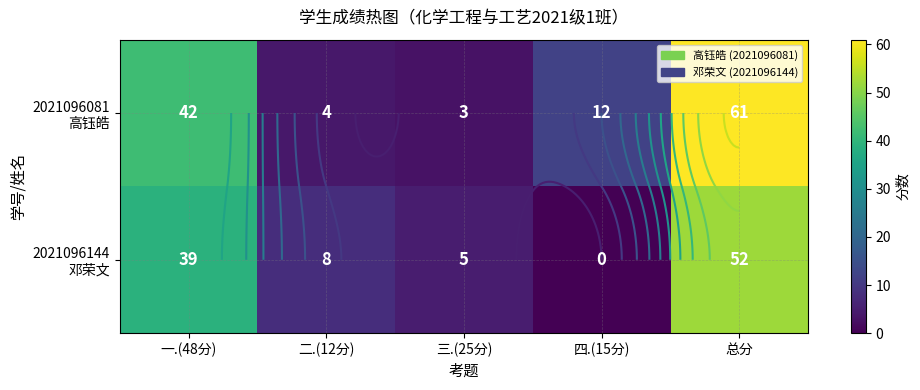

List the series in order of their peak value, lowest first.

2021096144 邓荣文, 2021096081 高钰皓